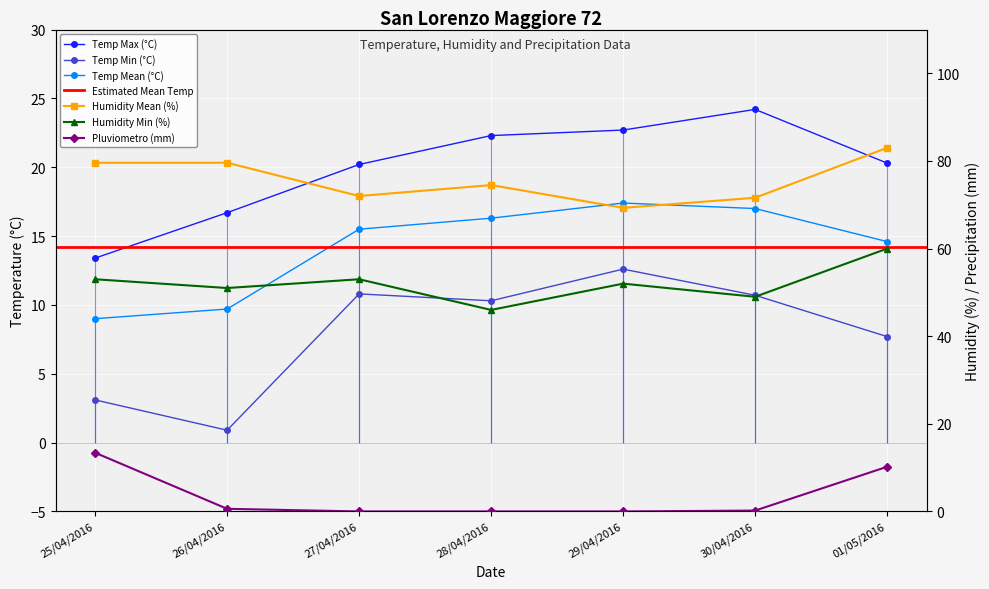

What is the maximum value shown in the chart?

83.0